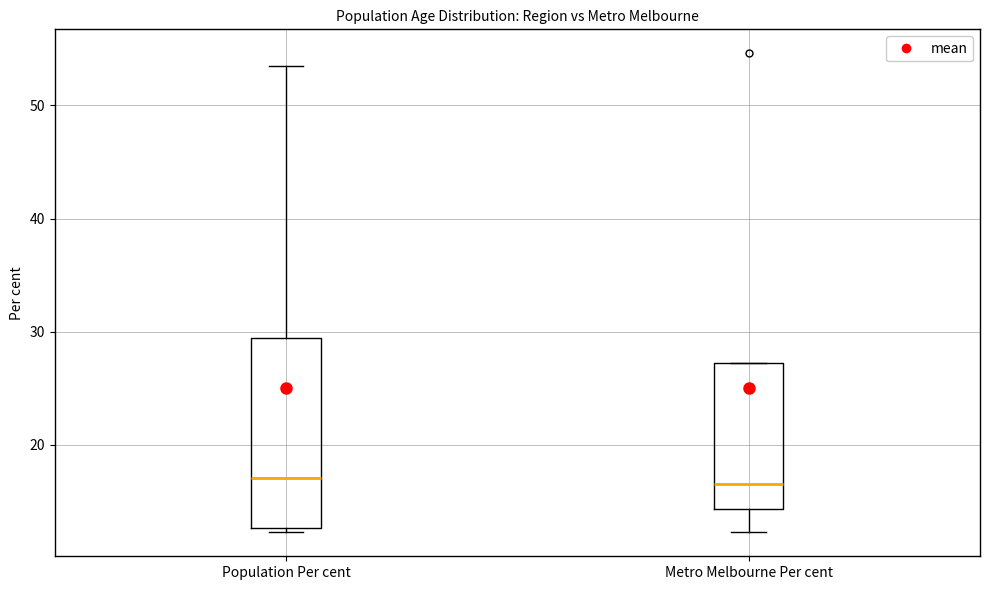

Reading left to right, read every box against the y-axis: the position of its median line, the range the box covers, and the ends of its whiskers. The values are not printed on the chart, so give them approximately, as read against the axis.

Population Per cent: median 17, box 13 to 29, whiskers 12 to 54
Metro Melbourne Per cent: median 17, box 14 to 27, whiskers 12 to 27